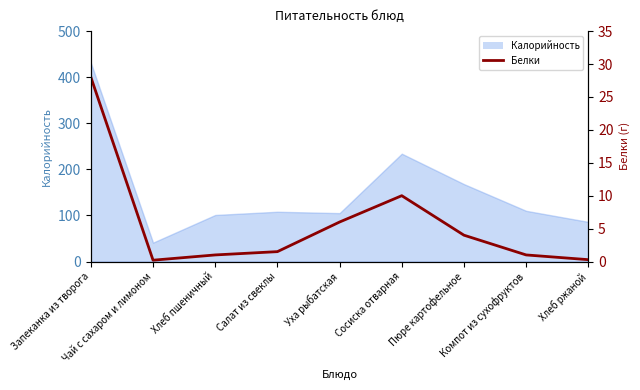

What is the difference between the second highest and minimum values?

9.8